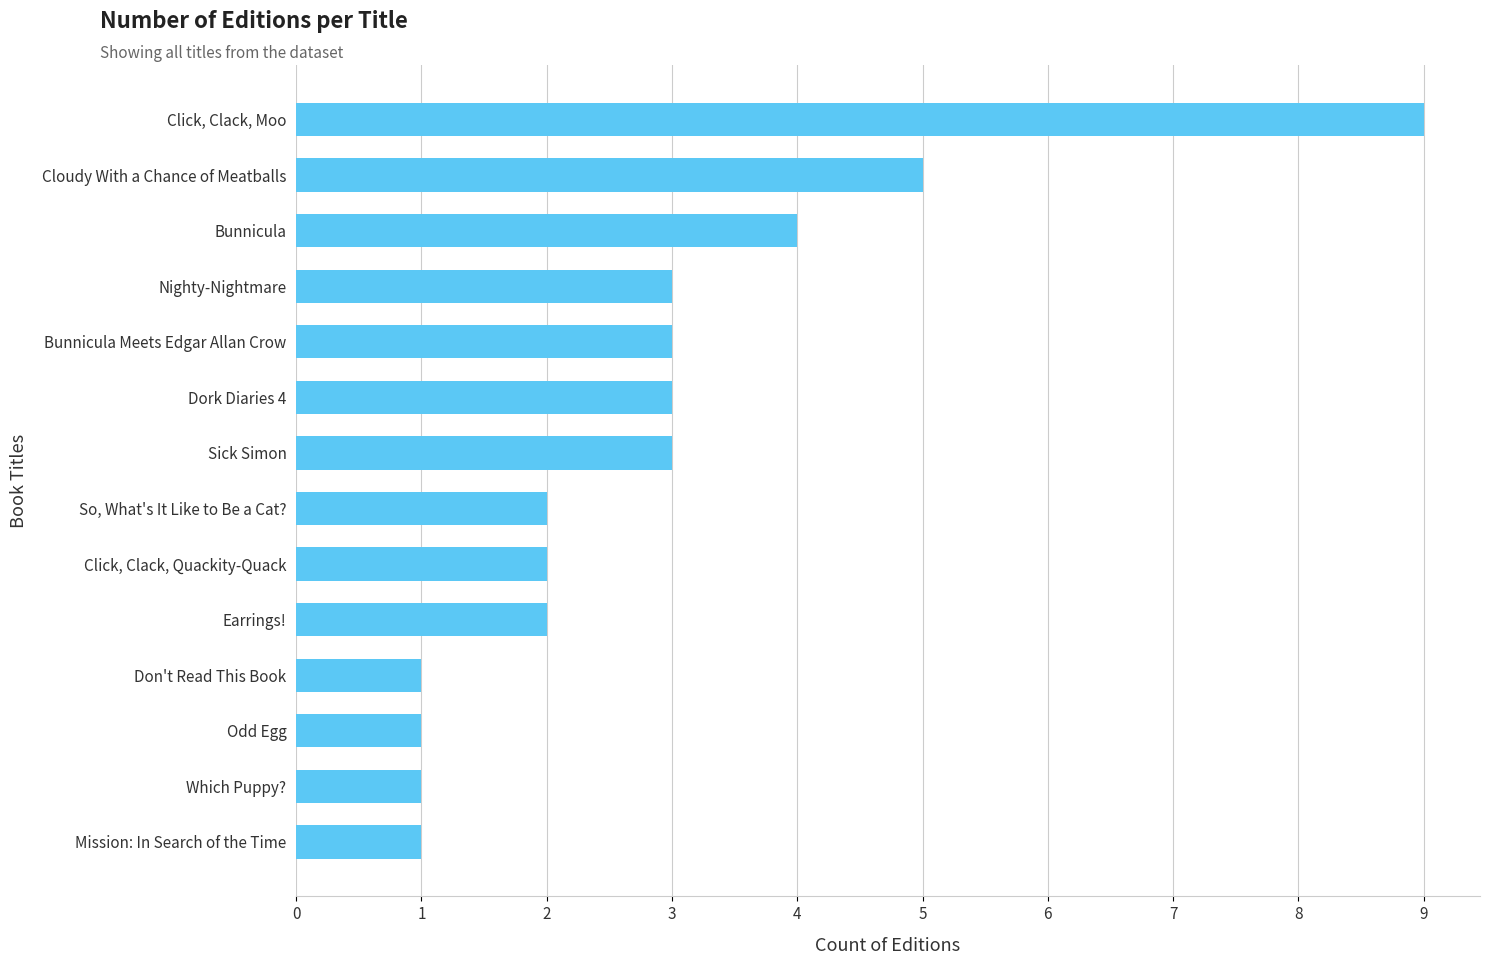

Where is the data nearest to the value 5?

Cloudy With a Chance of Meatballs